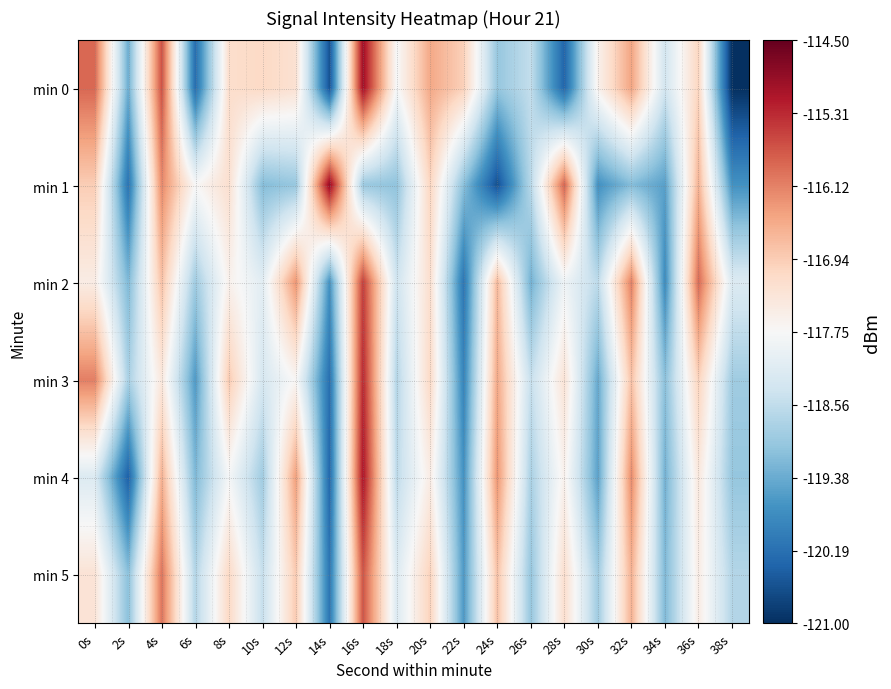

At which category does the chart reach its peak across all series?

14s